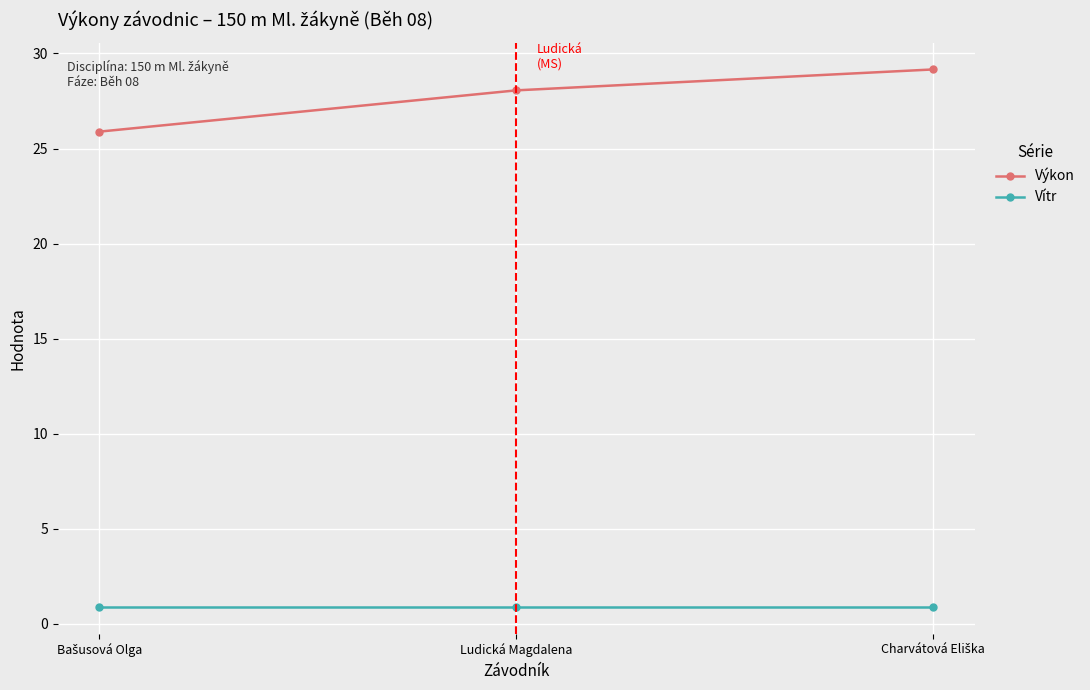

What is the label of the 2nd point from the right?

Ludická Magdalena